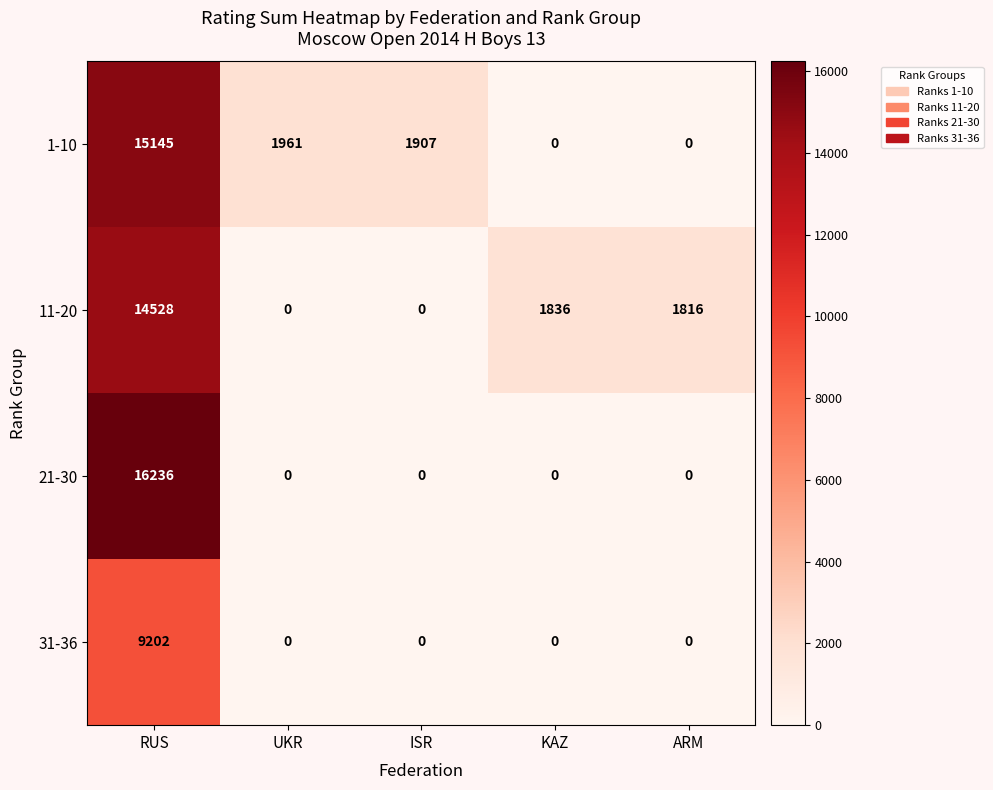

Which series has the largest total across all categories?

1-10